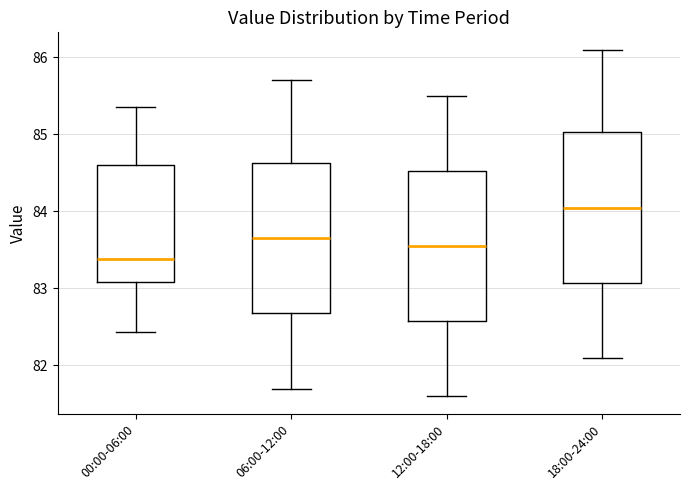

Where does the median line of the box for 18:00-24:00 sit on the y-axis? The values are not printed on the chart, so give them approximately, as read against the axis.

84.1